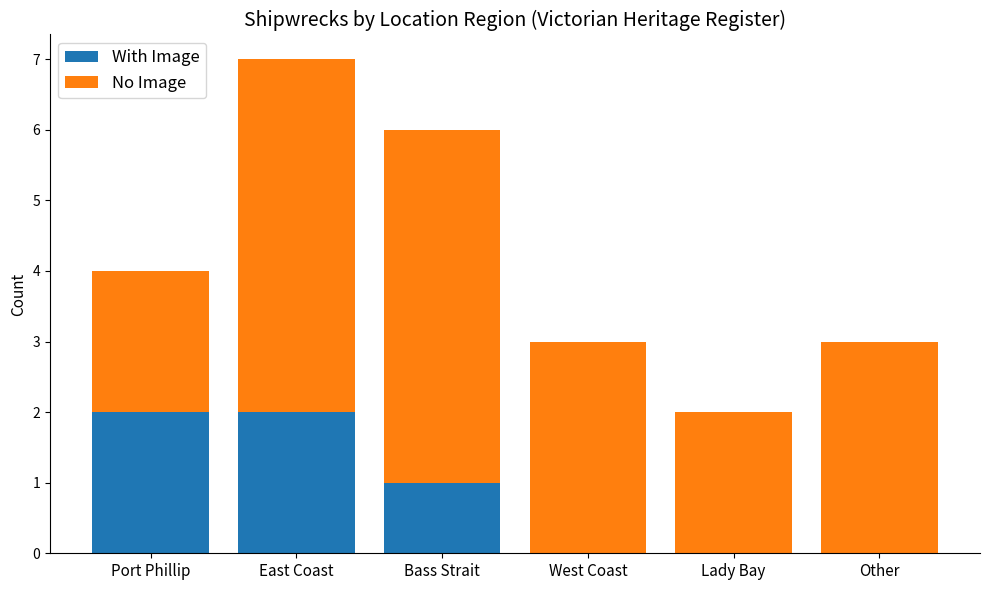

What is the total value across all series at Bass Strait?

6